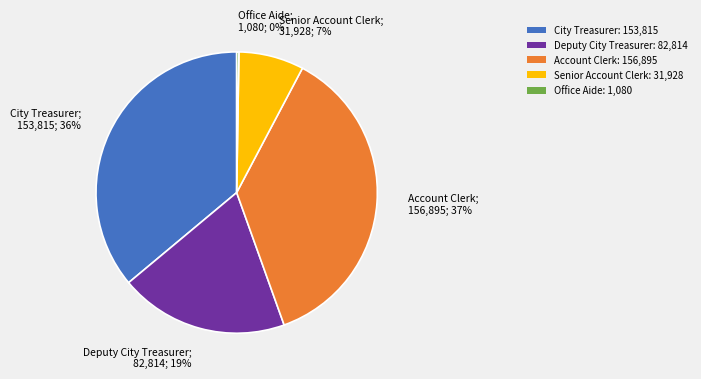

Does Deputy City Treasurer: 82,814 account for over 50% of the chart?

No